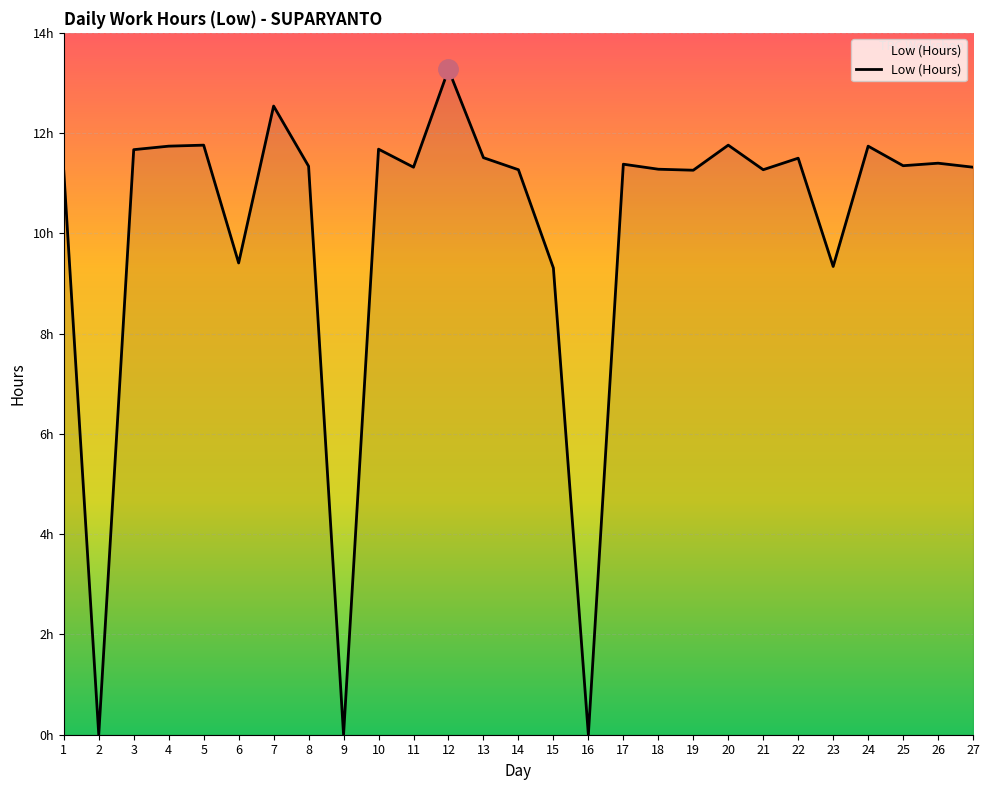

Which category has the lowest value across all series?

2